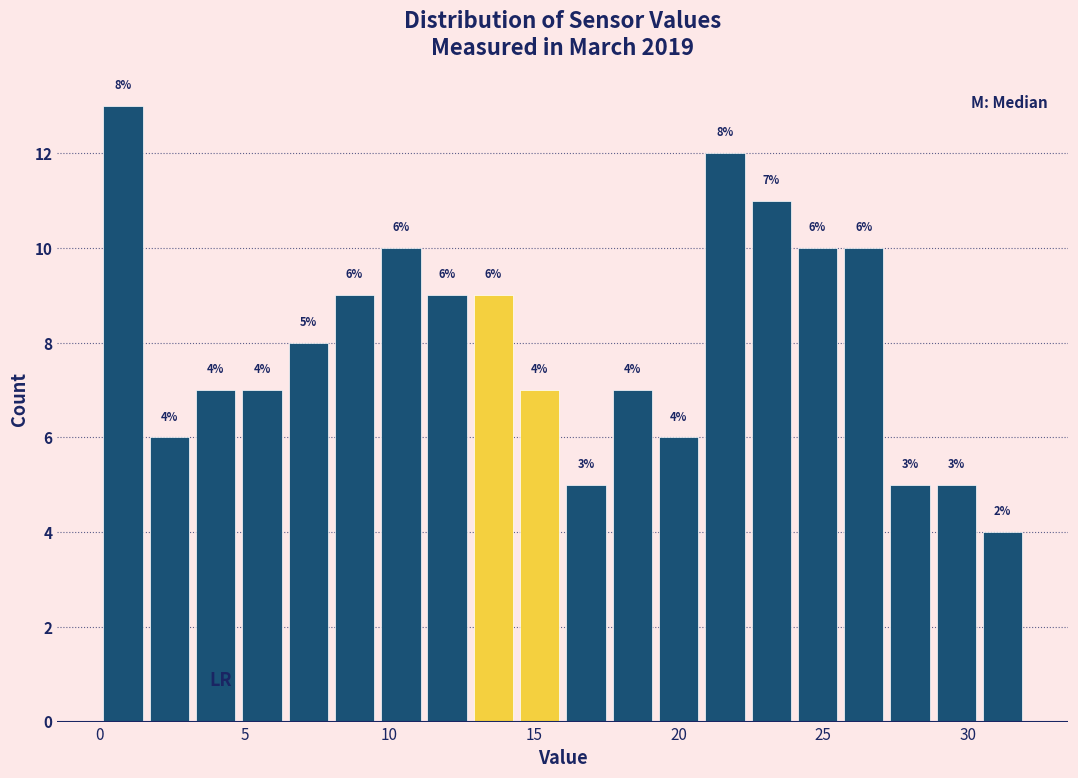

Around what value on the x-axis is the tallest bar? Give the approximate position of its centre, as read against the axis.

1.0